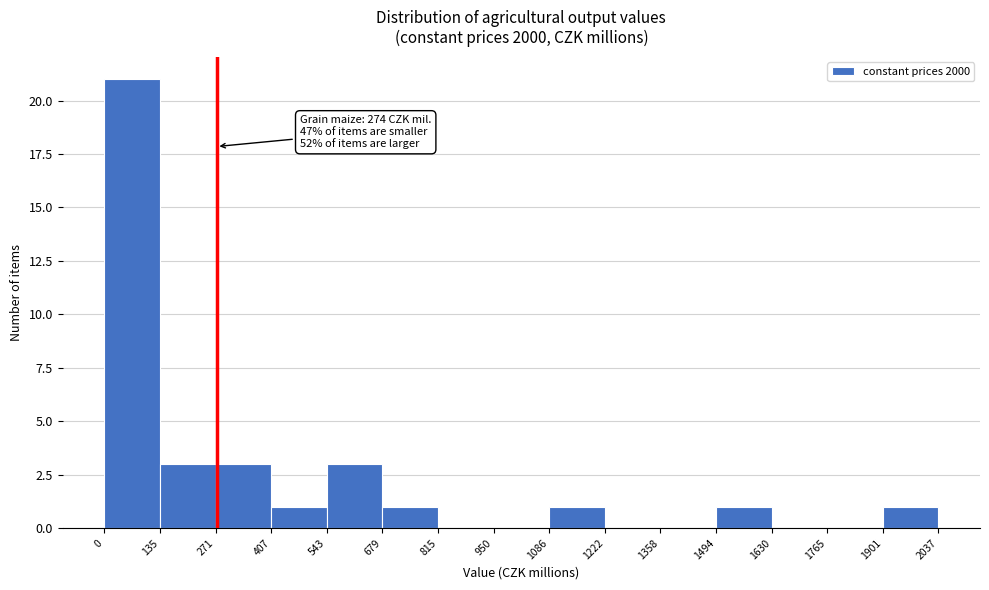

Over which range of the x-axis is the bar tallest?

0 to 135